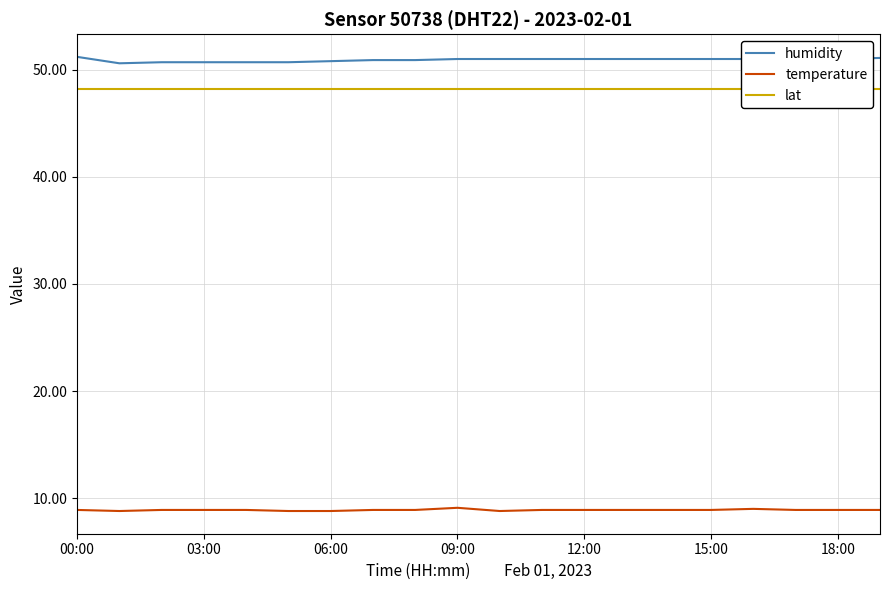

Which series has the largest range (max minus min)?

humidity